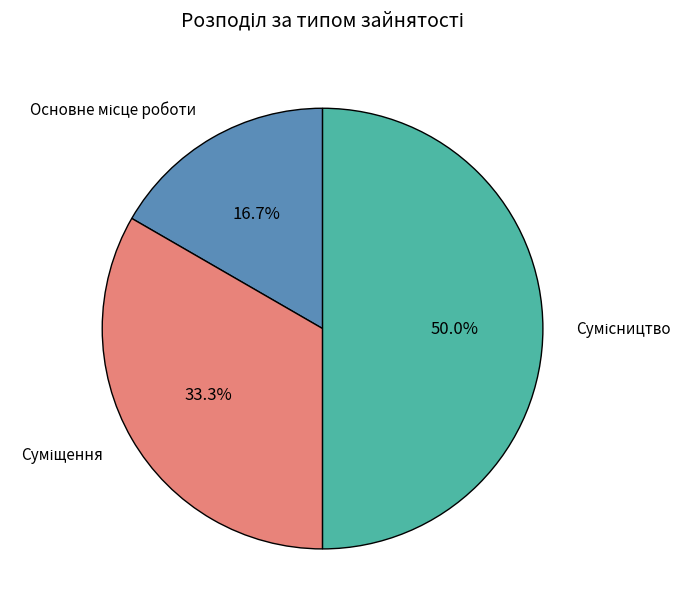

To the nearest percent, what is the average slice percentage?

33%